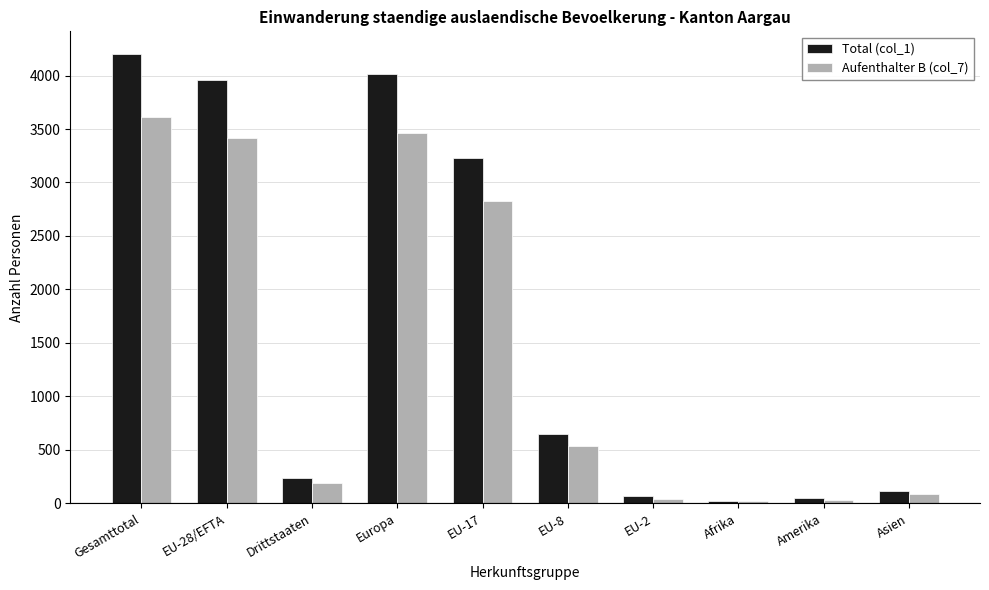

Where does the Aufenthalter B (col_7) series first go above 532?

Gesamttotal